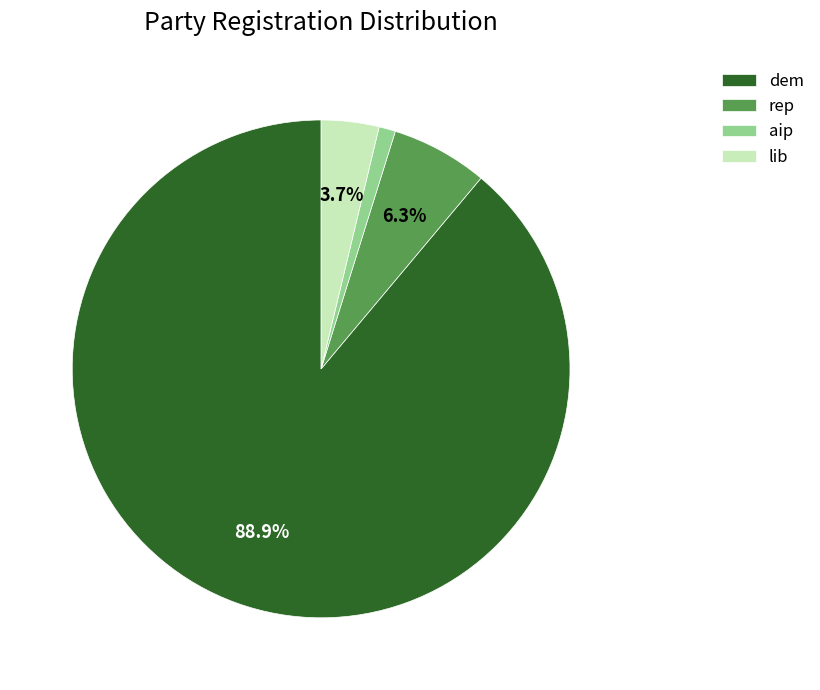

To the nearest percent, what is the difference between the largest and smallest slice percentages?

88%